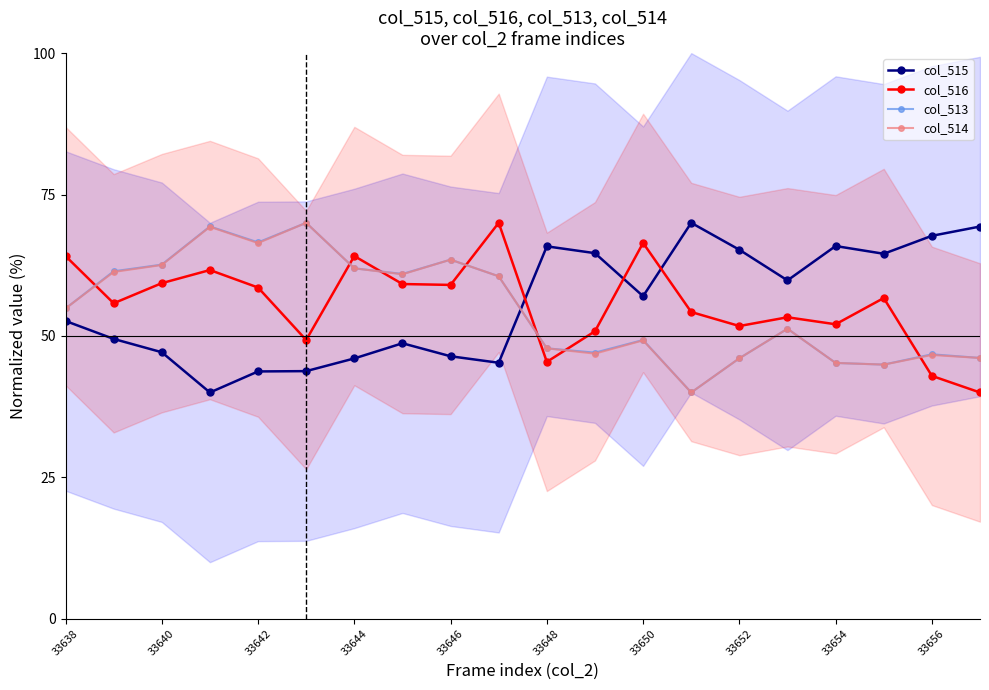

What is the lowest value of the col_515 series?

40.0